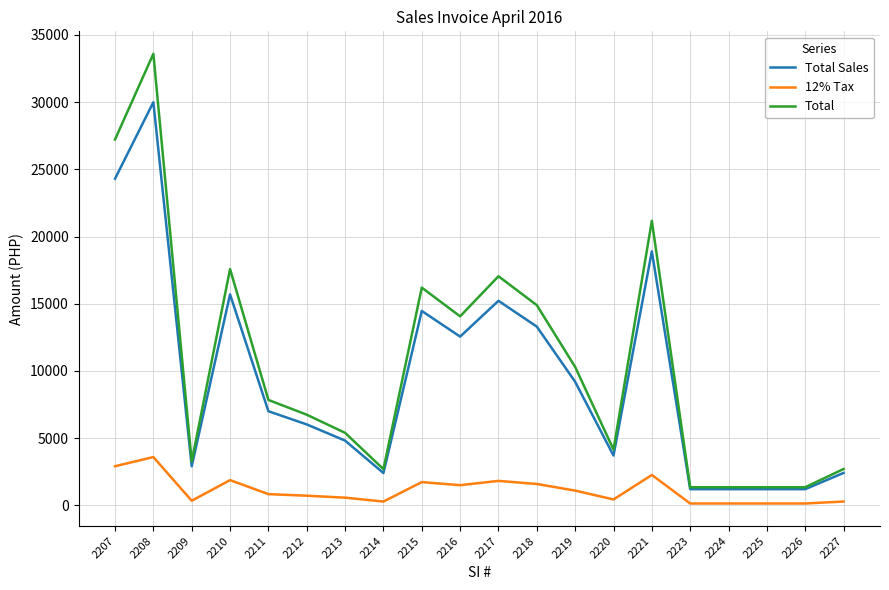

Where is the first local minimum for Total?

2209